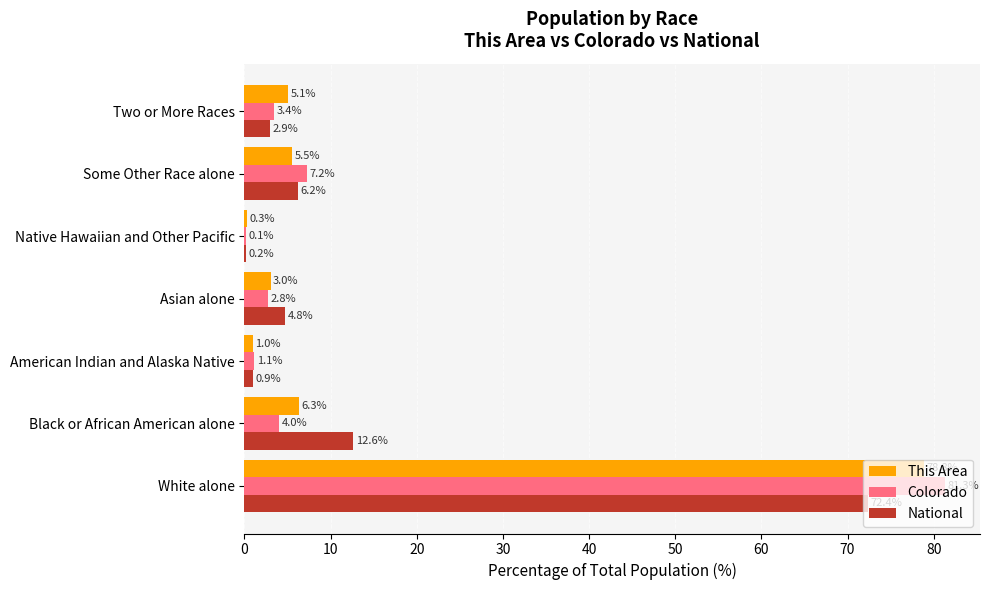

Count the number of data series in this chart.

3